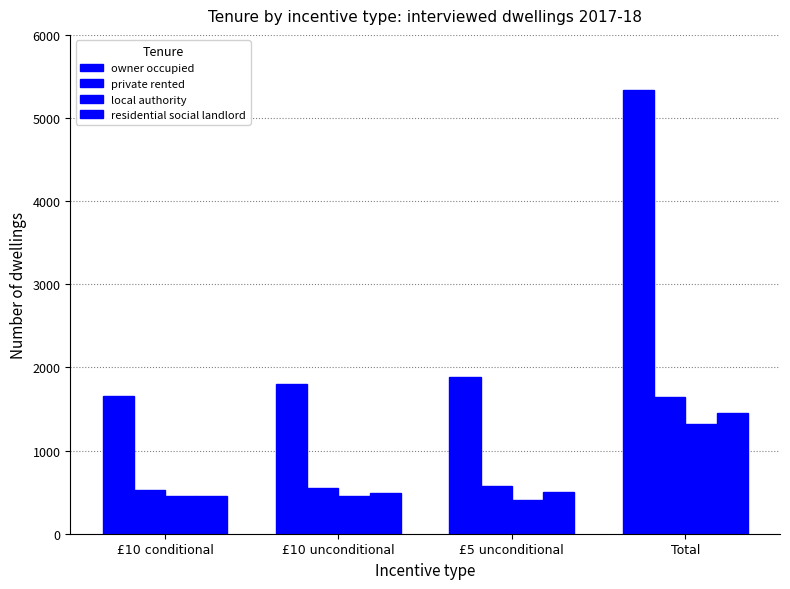

At which label does local authority first exceed 458?

Total